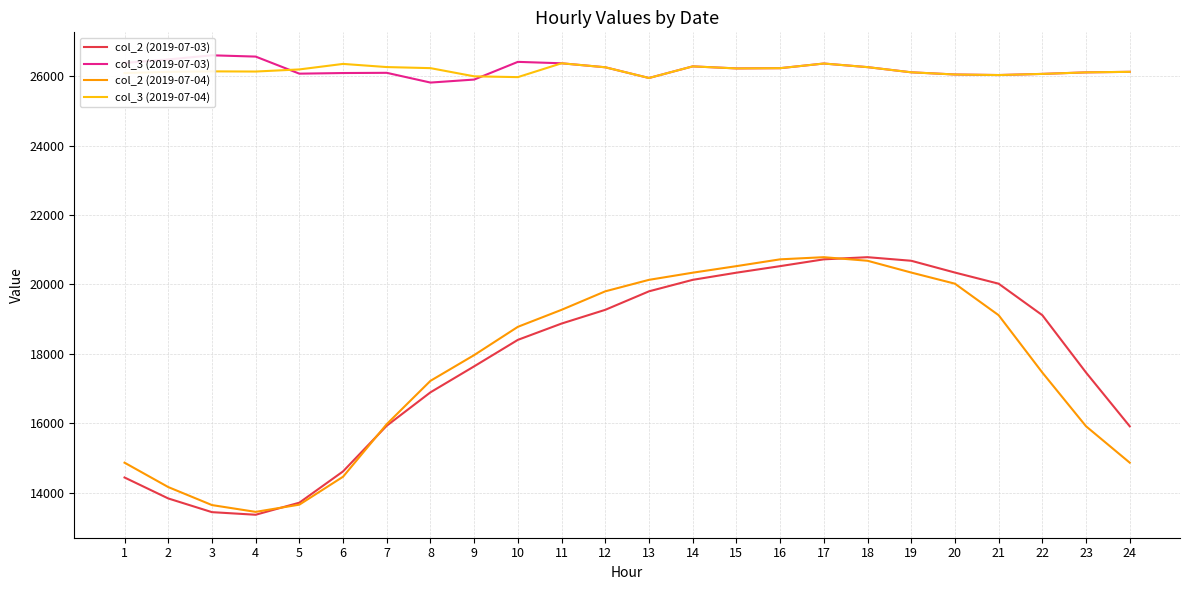

How many series are shown in this chart?

4